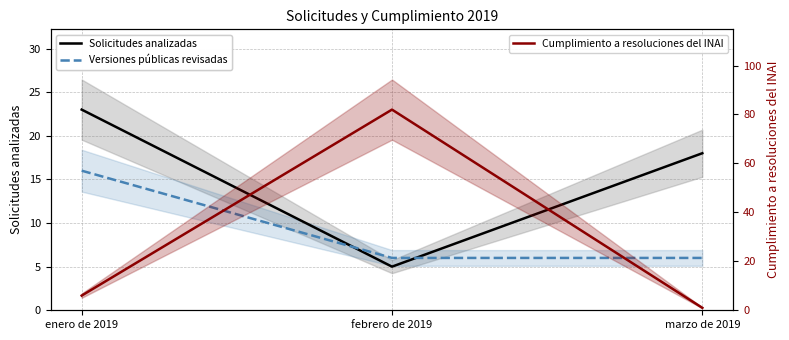

At which label is Versiones públicas revisadas closest to 11?

enero de 2019